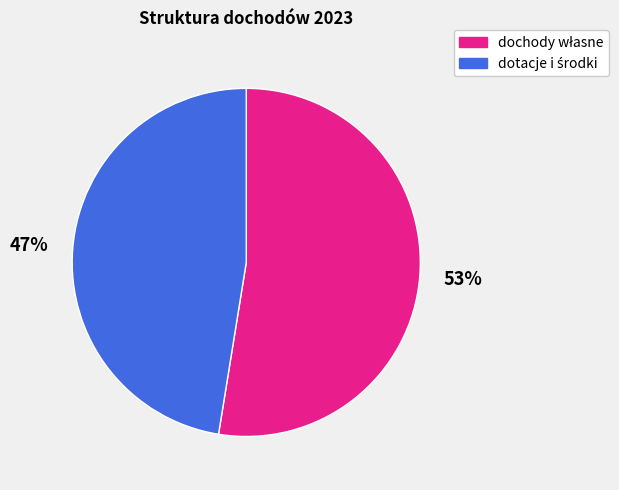

How many segments does this pie chart have?

2